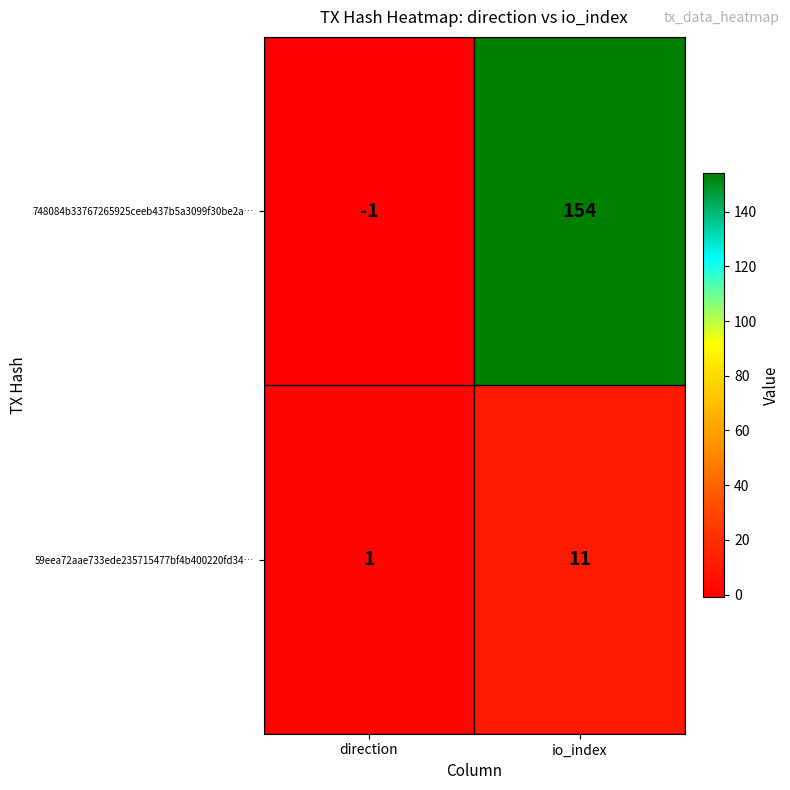

Which series changed the most between direction and io_index?

748084b33767265925ceeb437b5a3099f30be2a…